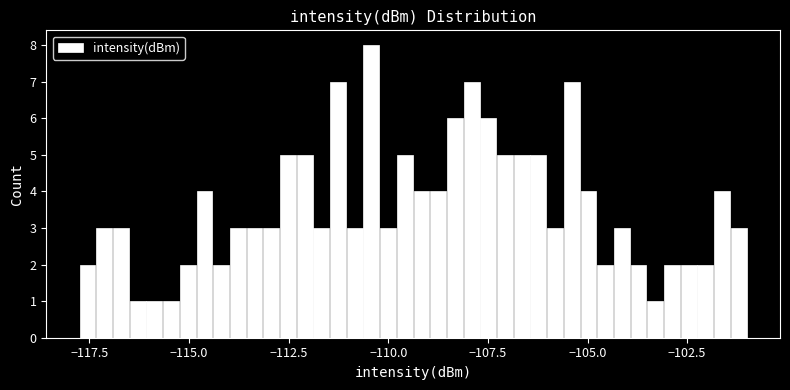

Around what value on the x-axis is the tallest bar? Give the approximate position of its centre, as read against the axis.

-110.5